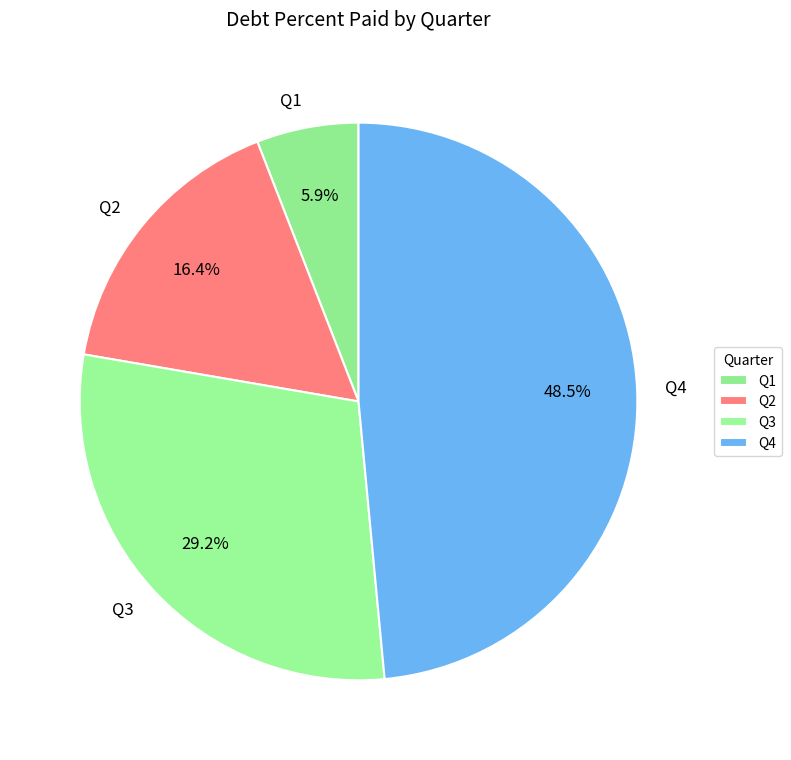

What percentage is NOT represented by Q2?

83.6%